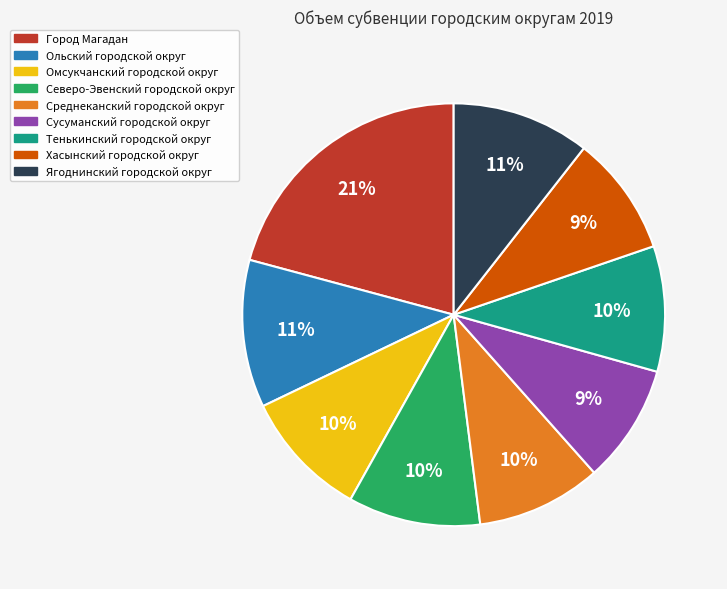

Combined, do Северо-Эвенский городской округ and Омсукчанский городской округ account for over 50%?

No